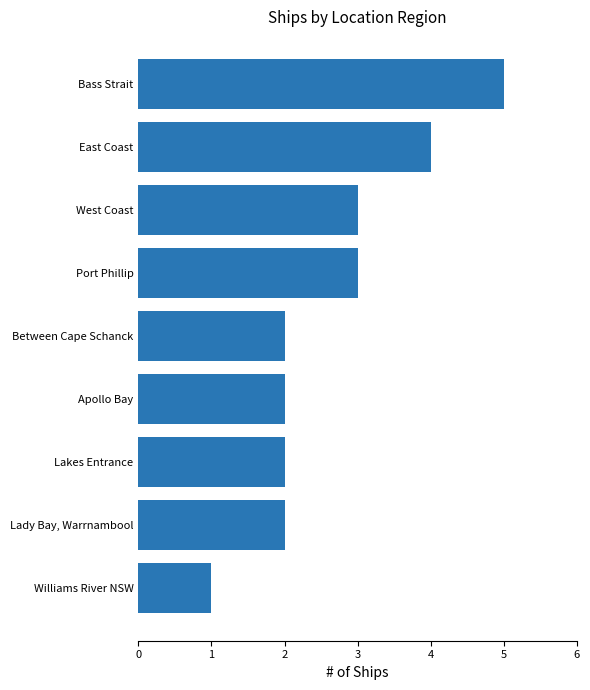

What is the ratio of the value at East Coast to the value at Bass Strait?

0.8